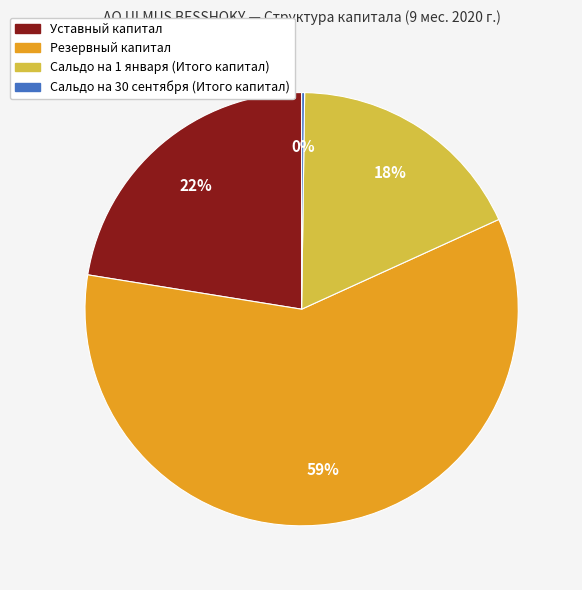

Is it true that Сальдо на 1 января (Итого капитал) is 18% of the pie?

True